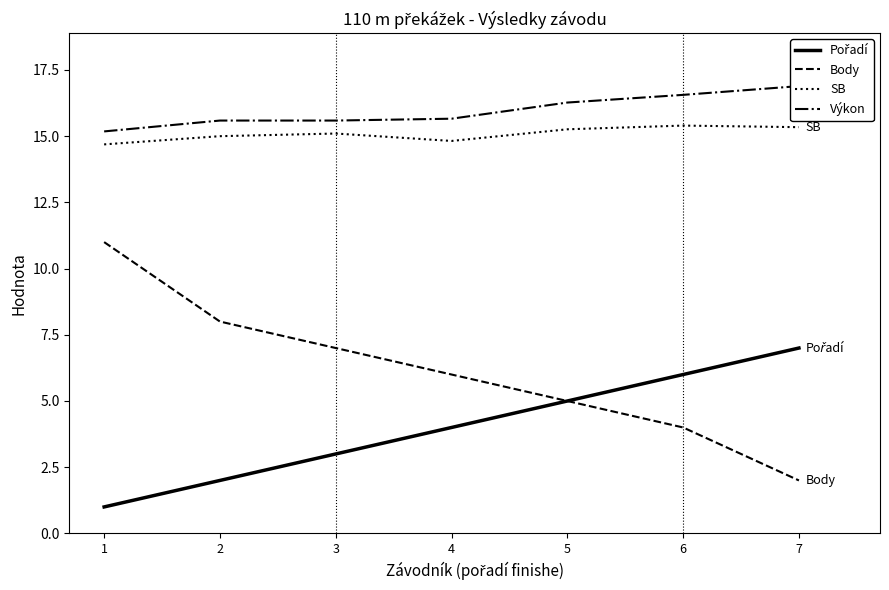

What is the difference between the Výkon values at 2 and 4?

0.1